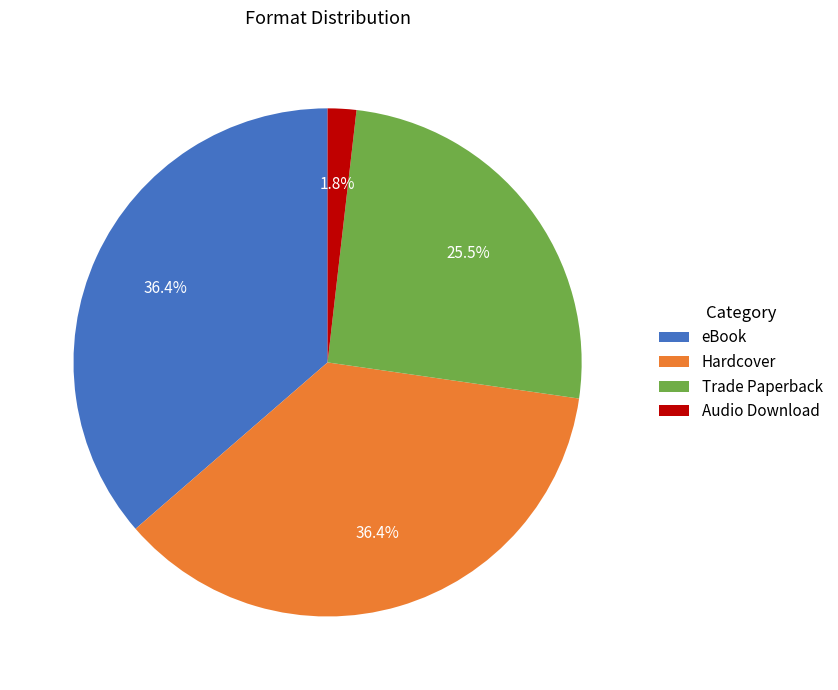

Does any single category account for the majority?

No